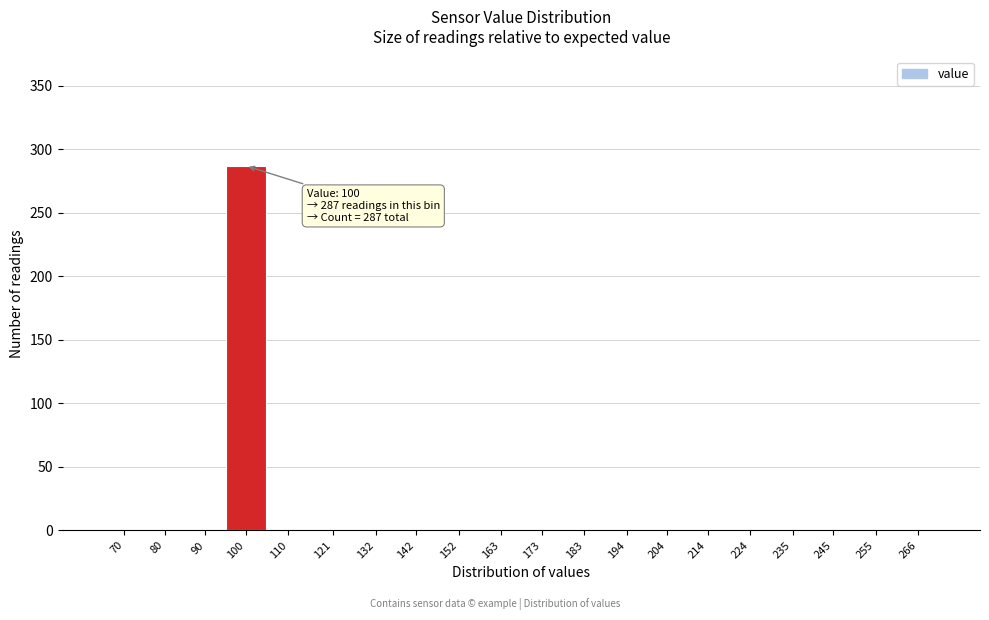

Reading left to right, transcribe all the data shown in this chart.

70=0	80=0	90=0	100=287	110=0	121=0	132=0	142=0	152=0	163=0	173=0	183=0	194=0	204=0	214=0	224=0	235=0	245=0	255=0	266=0